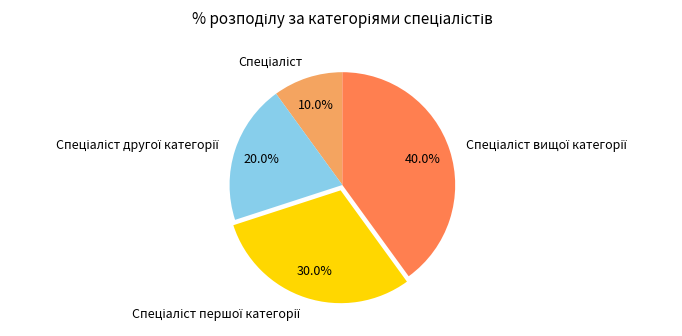

Does any single category account for the majority?

No